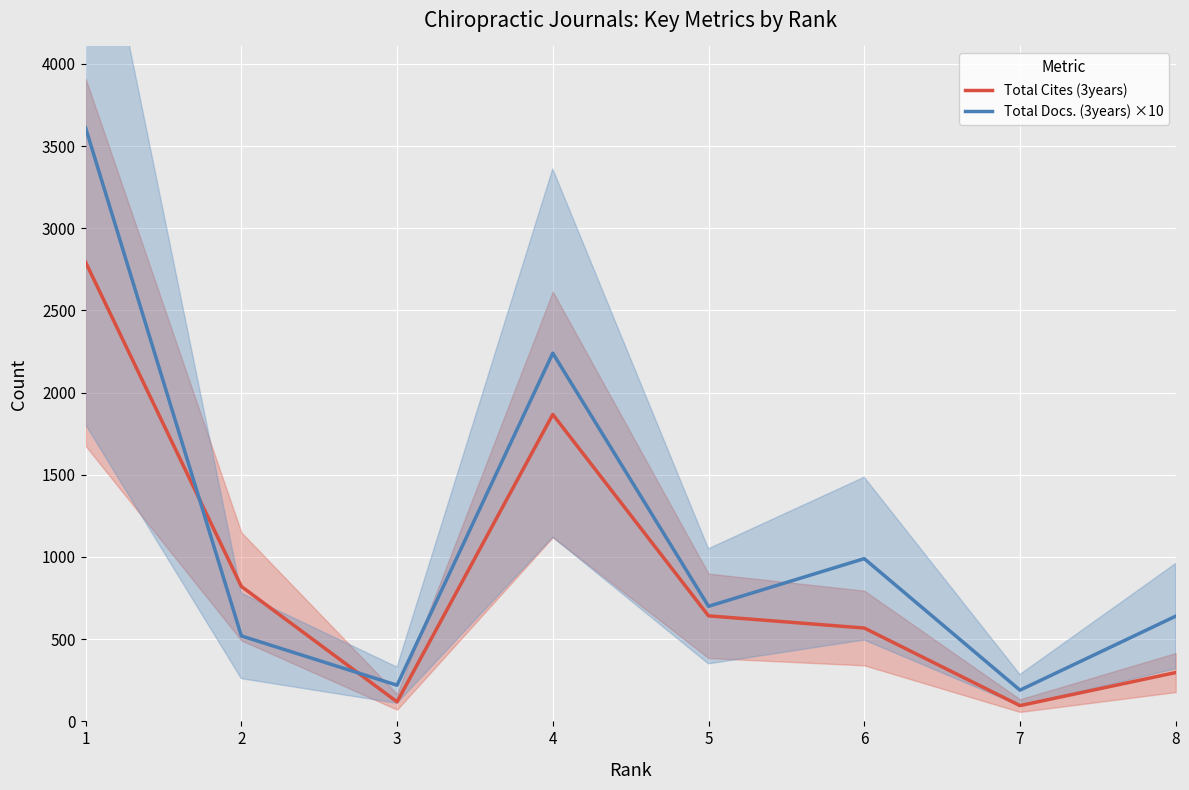

At which label does Total Cites (3years) reach its peak?

1